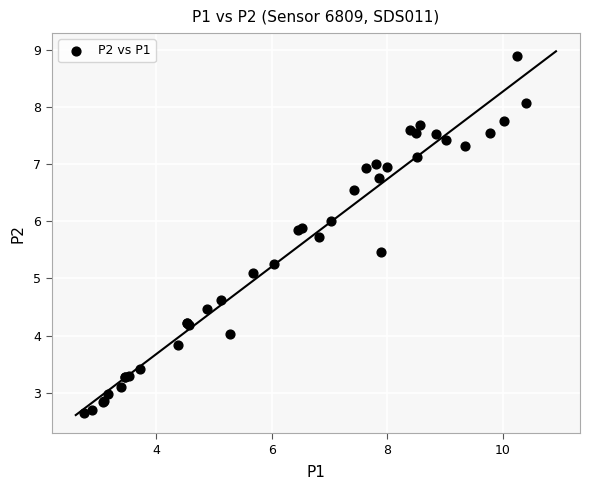

What Y value in the scatter plot is closest to 5?

5.1